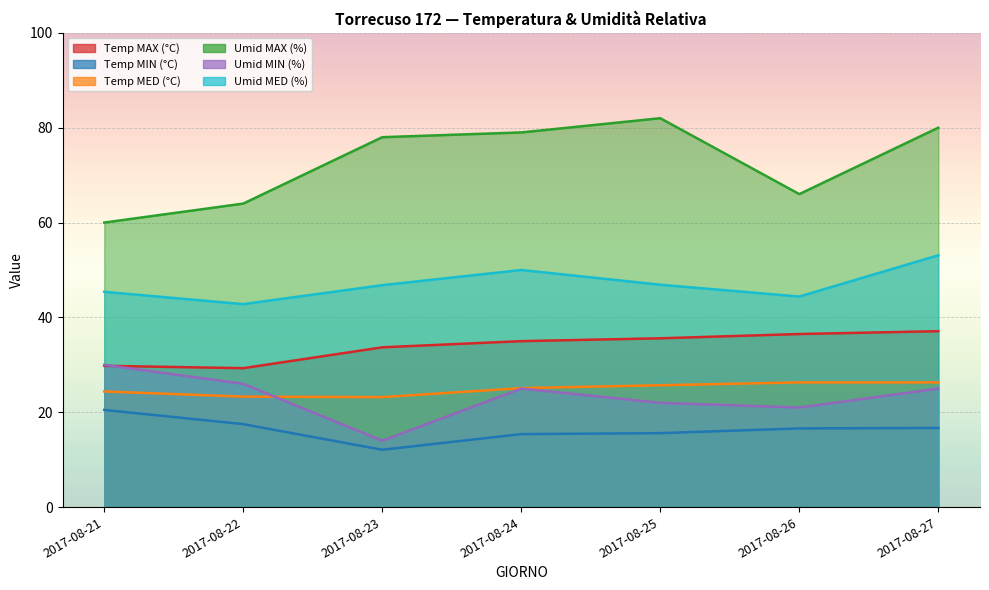

Reading right to left, what are all the values shown in this chart?

Temp MAX (°C): 37.1	36.5	35.6	35.0	33.7	29.3	29.8
Temp MIN (°C): 16.7	16.6	15.6	15.4	12.1	17.5	20.5
Temp MED (°C): 26.3	26.3	25.7	25.1	23.2	23.3	24.4
Umid MAX (%): 80.0	66.0	82.0	79.0	78.0	64.0	60.0
Umid MIN (%): 25.0	21.0	22.0	25.0	14.0	26.0	30.0
Umid MED (%): 53.1	44.4	46.9	50.0	46.8	42.8	45.4